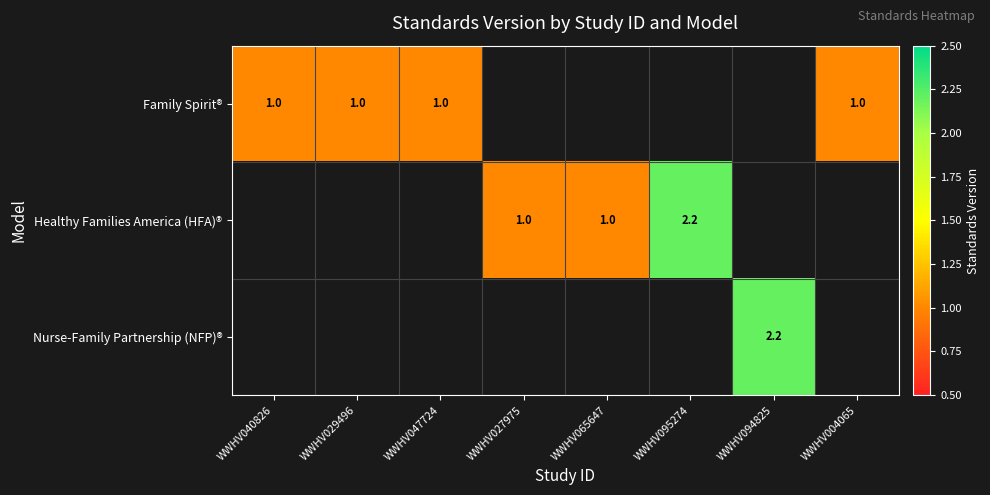

Is it true that Healthy Families America (HFA)® equals 1.4 at WWHV065647?

False